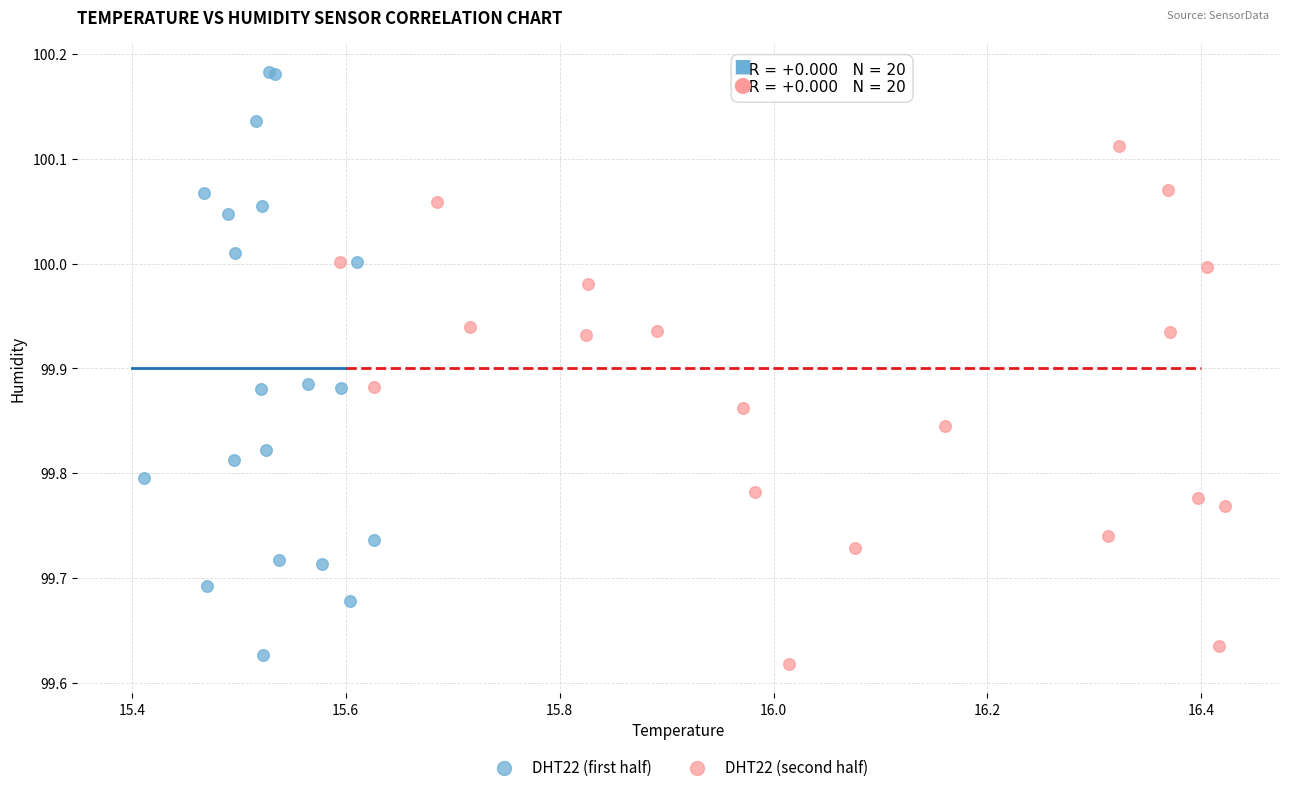

Which series reaches the maximum Y coordinate?

DHT22 (first half)